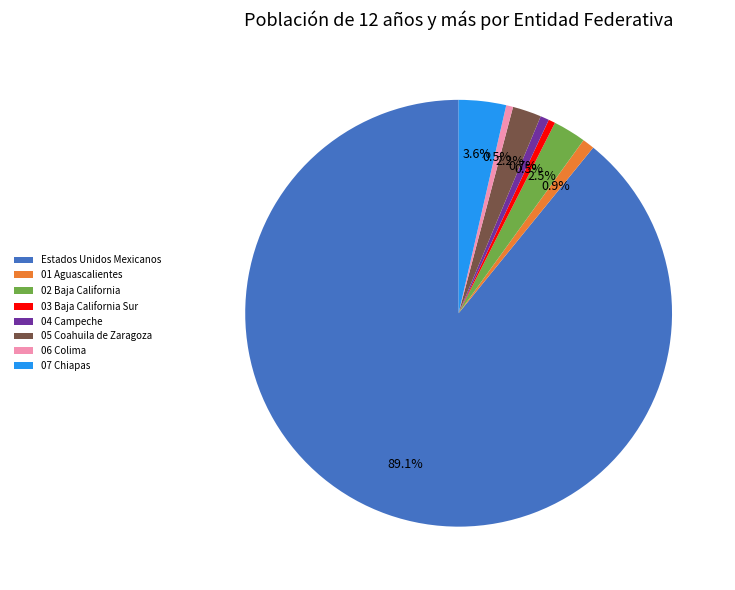

Do 06 Colima and 03 Baja California Sur together represent more than half of the pie?

No